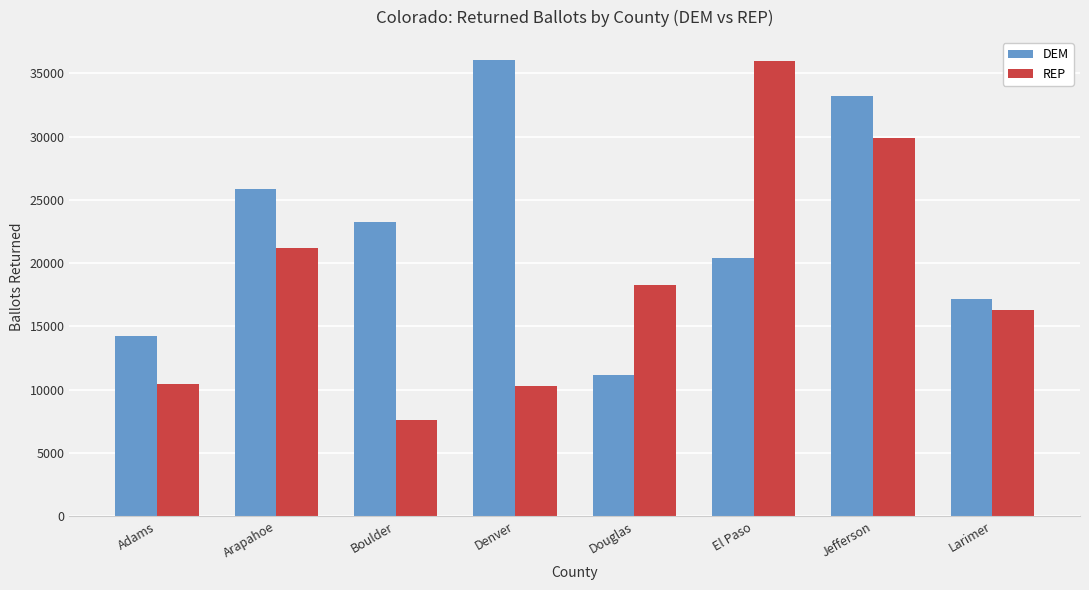

What is the spread (max minus min) of values at Denver?

25800